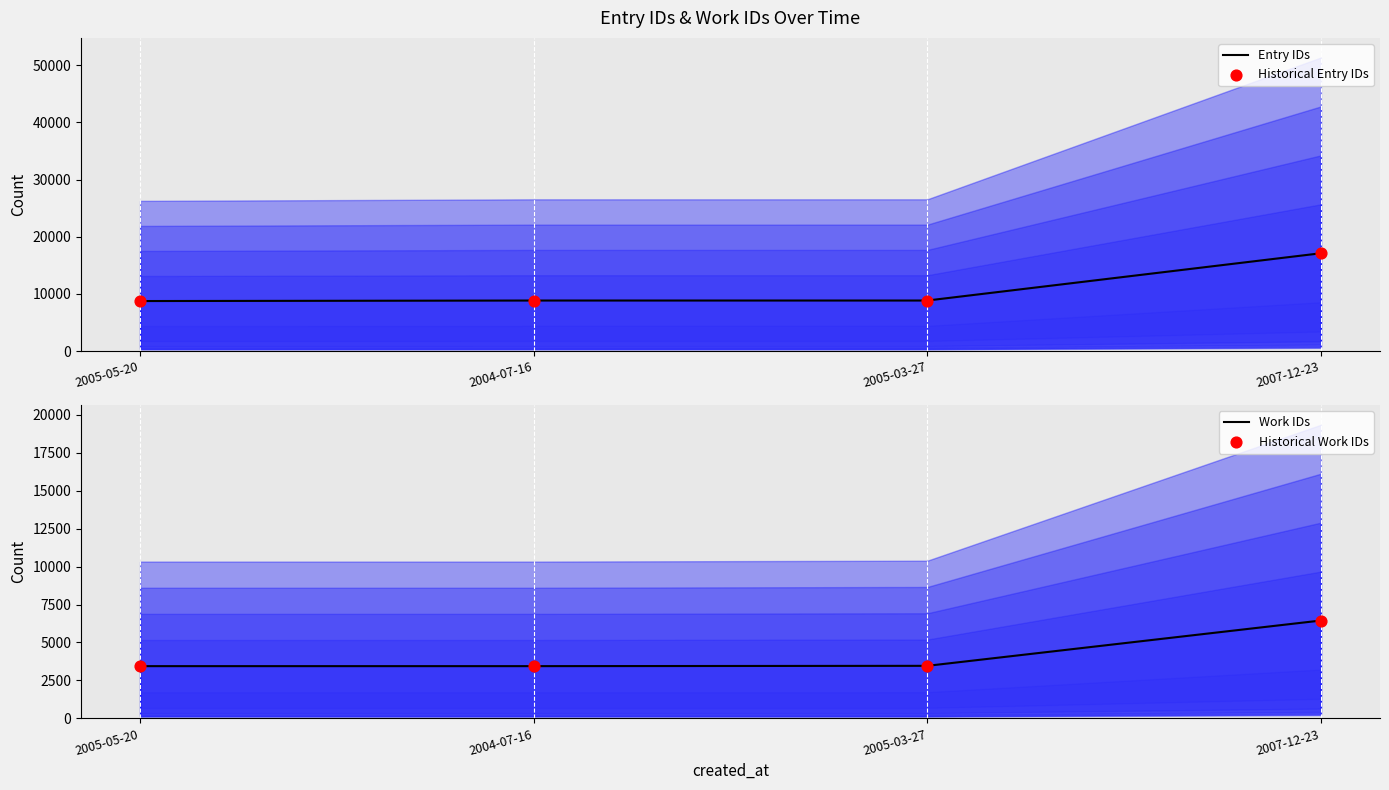

What are all the series names shown in the legend?

Entry IDs, Historical Entry IDs, Work IDs, Historical Work IDs